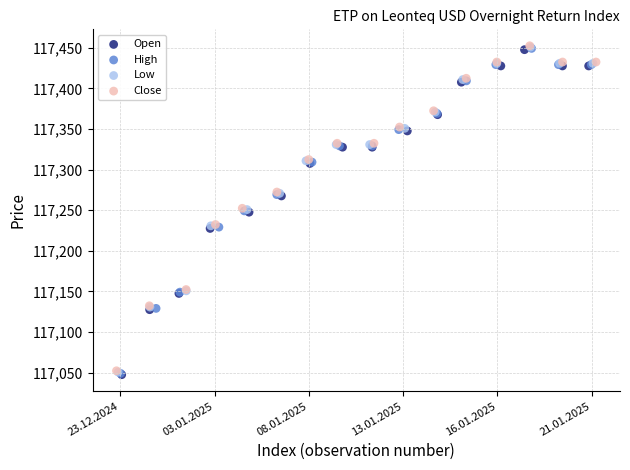

What are all the series names shown in the legend?

Open, High, Low, Close